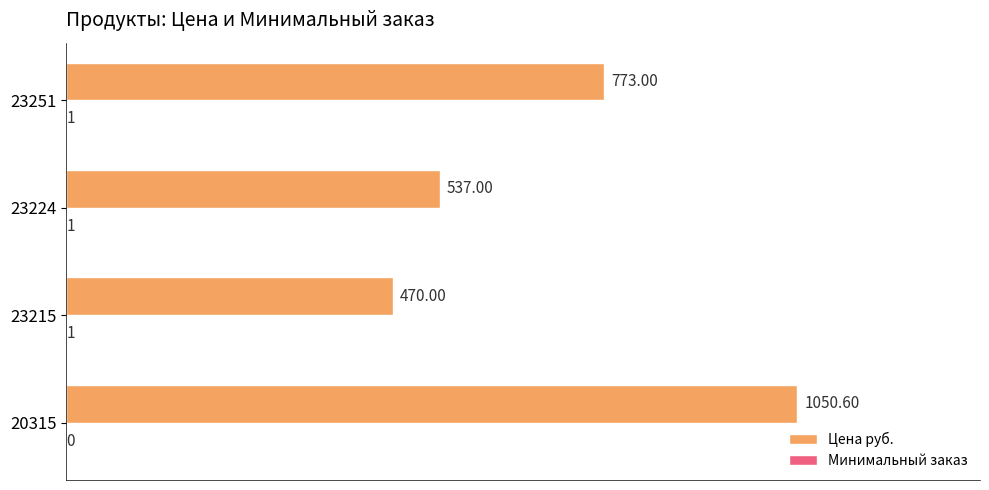

How many series are shown in this chart?

2